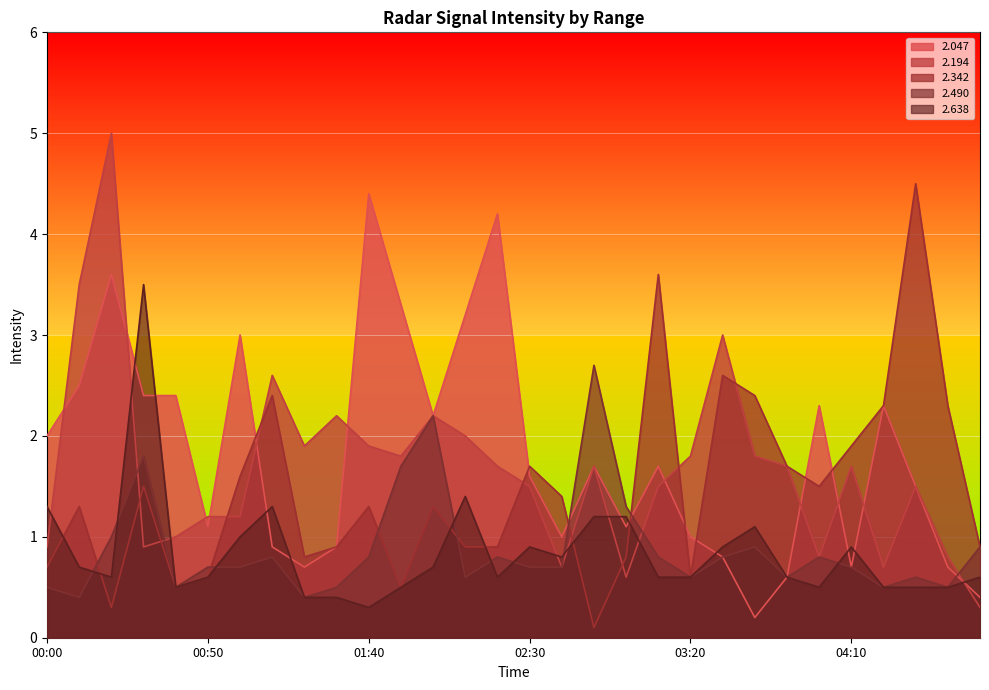

True or false:   2.342 has more than 1 points higher than both neighbors.

True